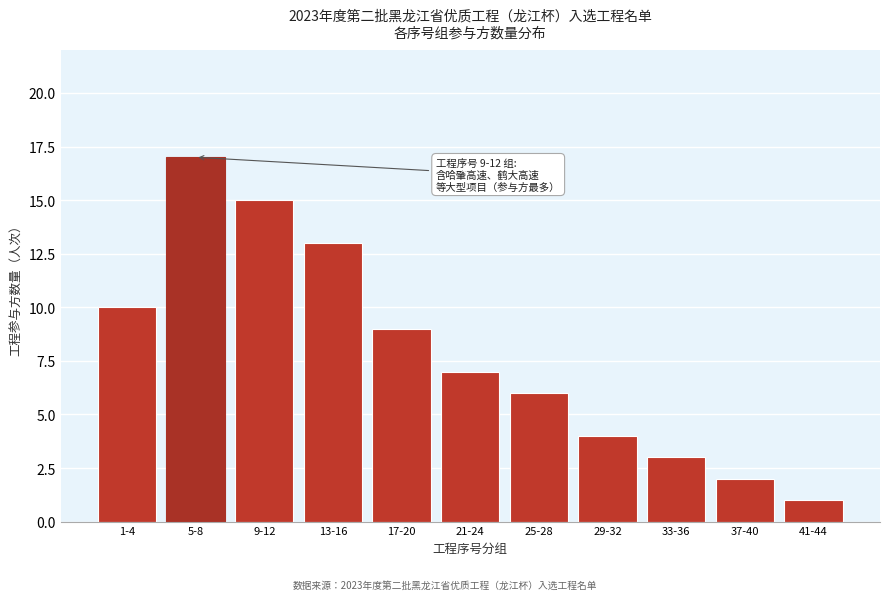

Reading left to right, transcribe all the data shown in this chart.

1-4=10	5-8=17	9-12=15	13-16=13	17-20=9	21-24=7	25-28=6	29-32=4	33-36=3	37-40=2	41-44=1